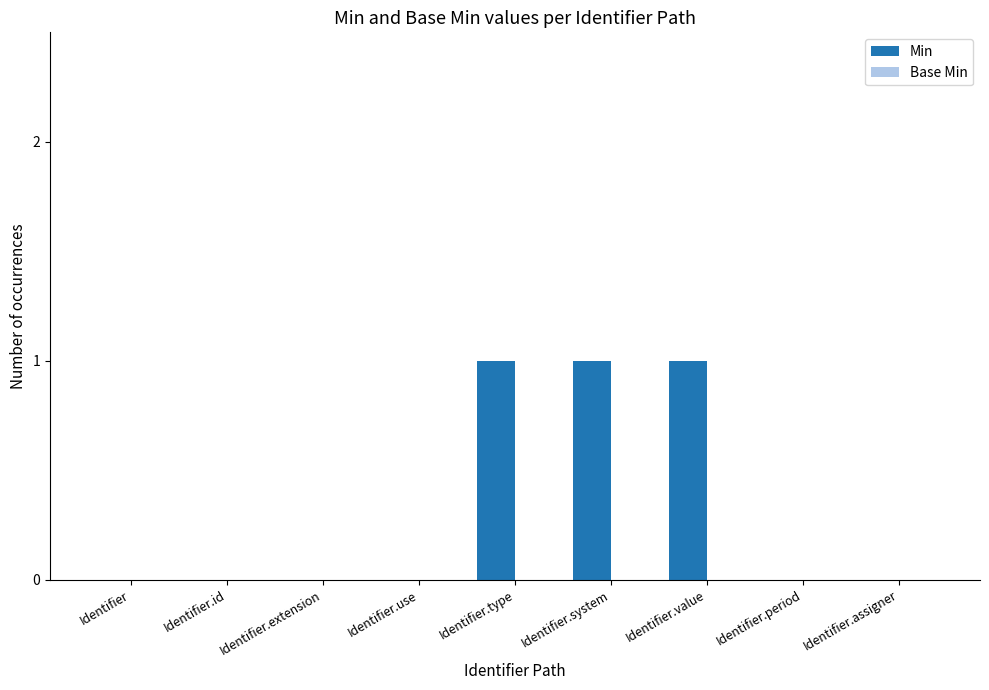

Reading left to right, what are all the values shown in this chart?

Identifier=0	Identifier.id=0	Identifier.extension=0	Identifier.use=0	Identifier.type=1	Identifier.system=1	Identifier.value=1	Identifier.period=0	Identifier.assigner=0